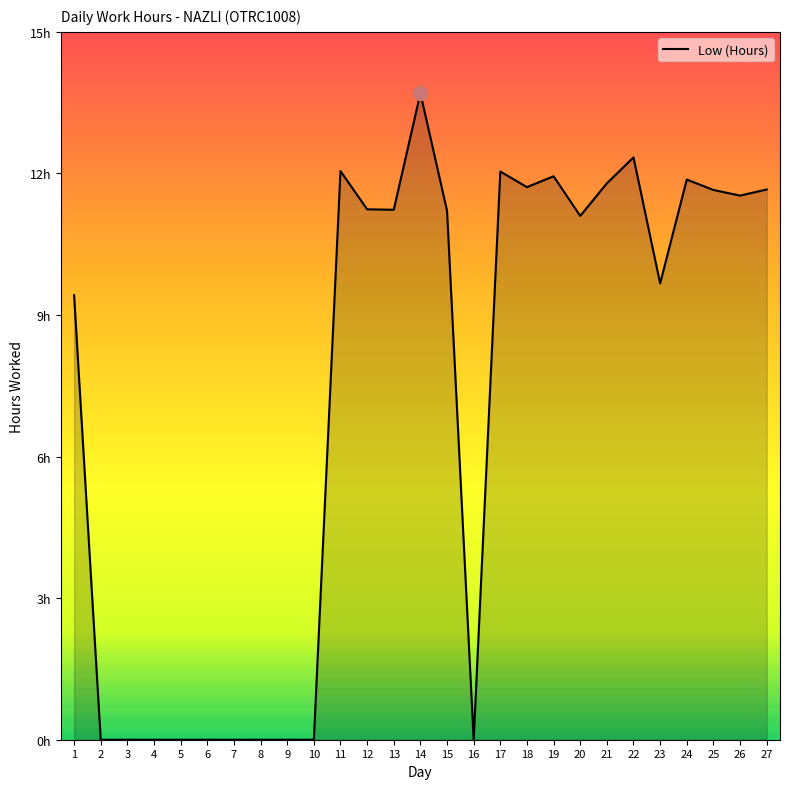

List the labels in order of value, largest first.

14, 22, 11, 17, 19, 24, 21, 18, 27, 25, 26, 12, 13, 15, 20, 23, 1, 2, 3, 4, 5, 6, 7, 8, 9, 10, 16